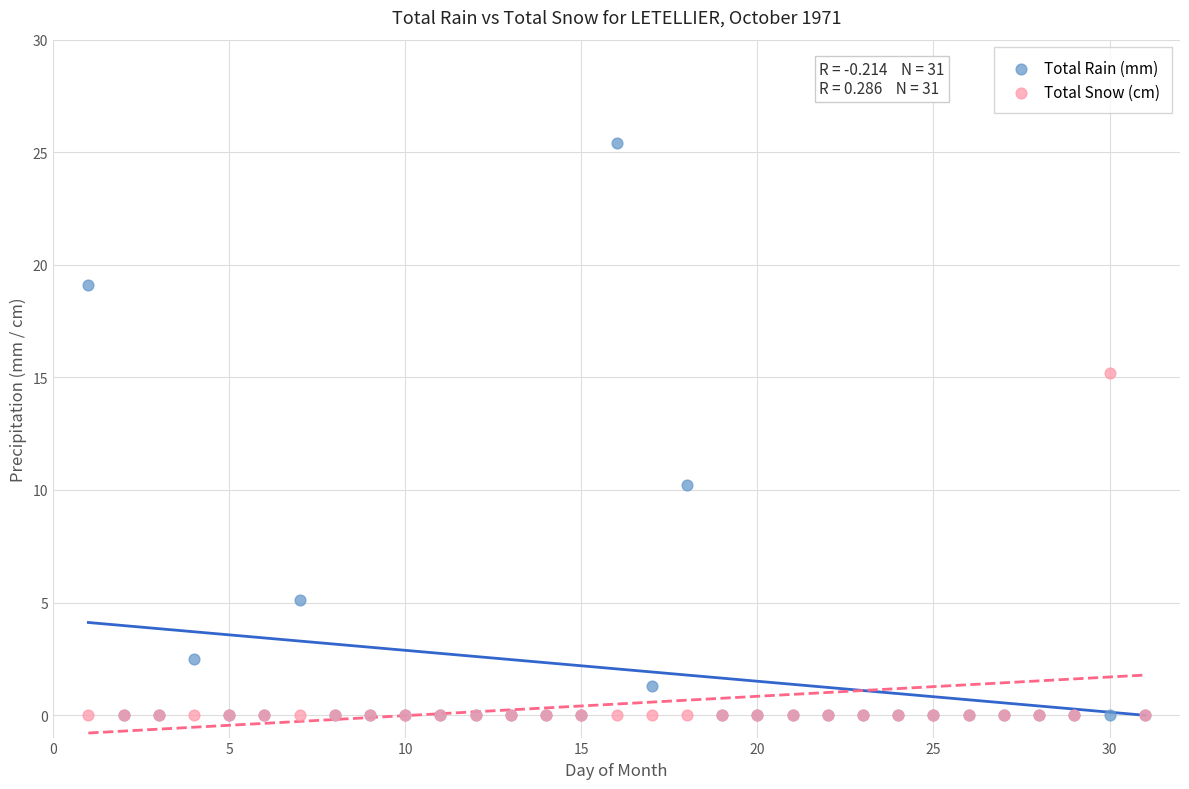

Across all series, what Y value is closest to 12?

10.2